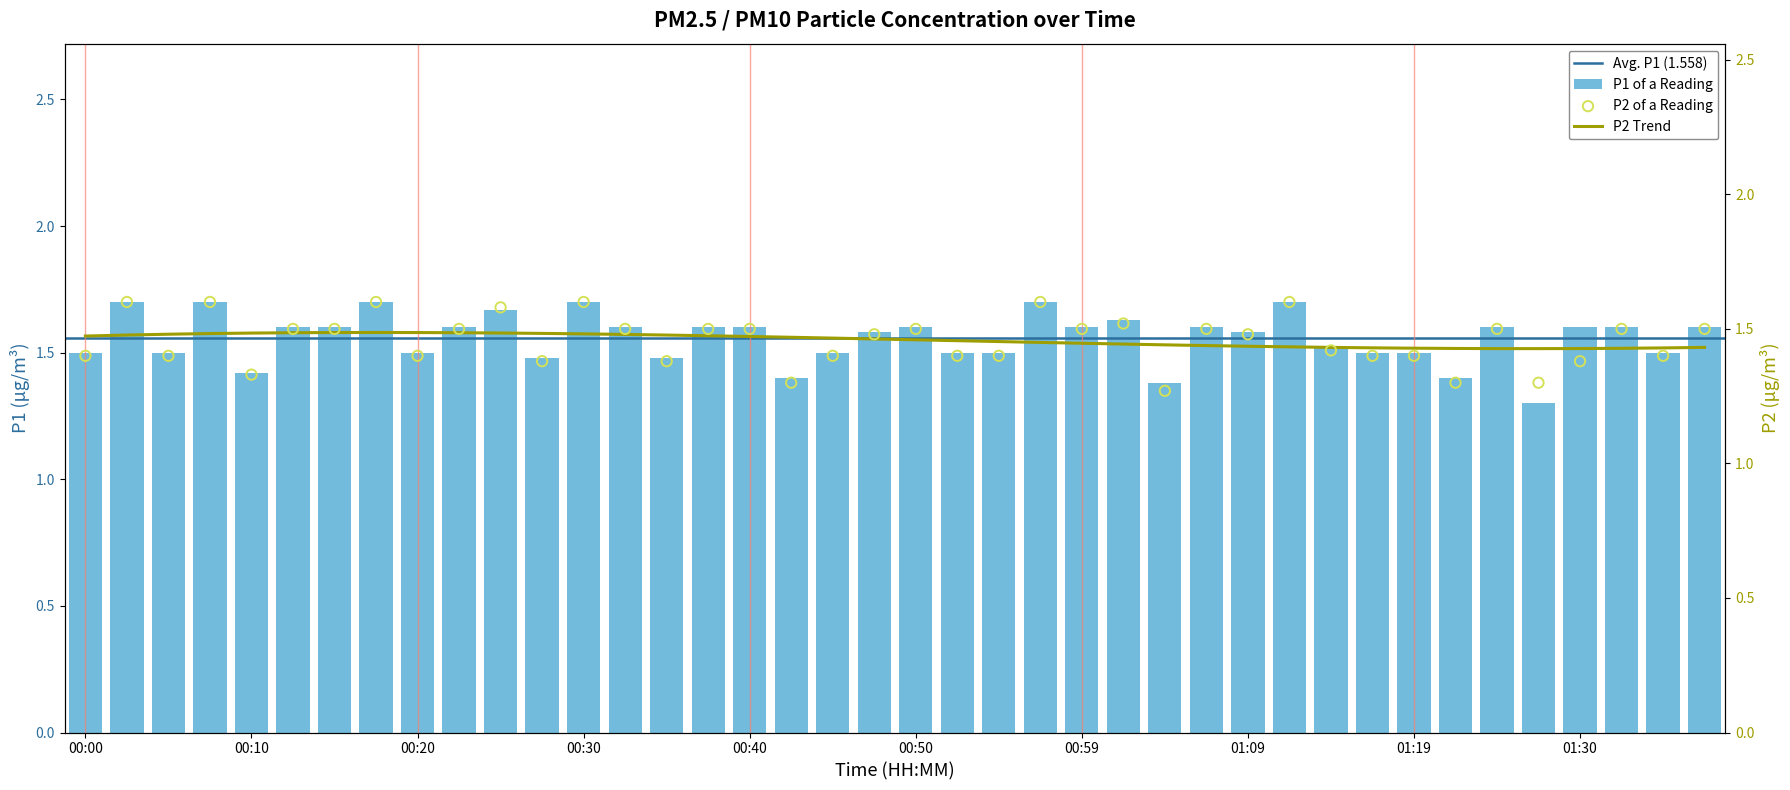

At which category is the sum across all series the highest?

00:02